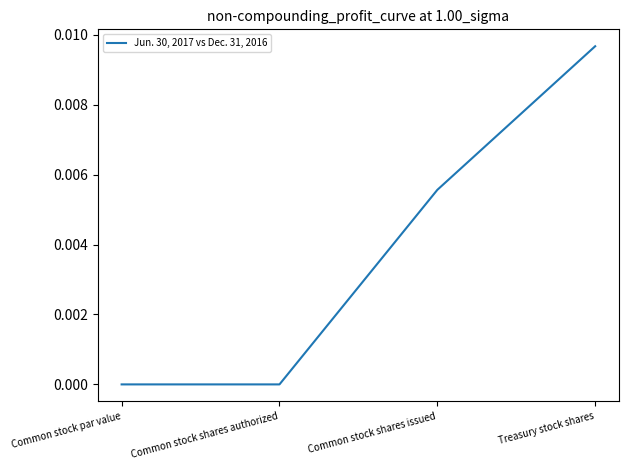

What position from the left is Common stock par value?

1